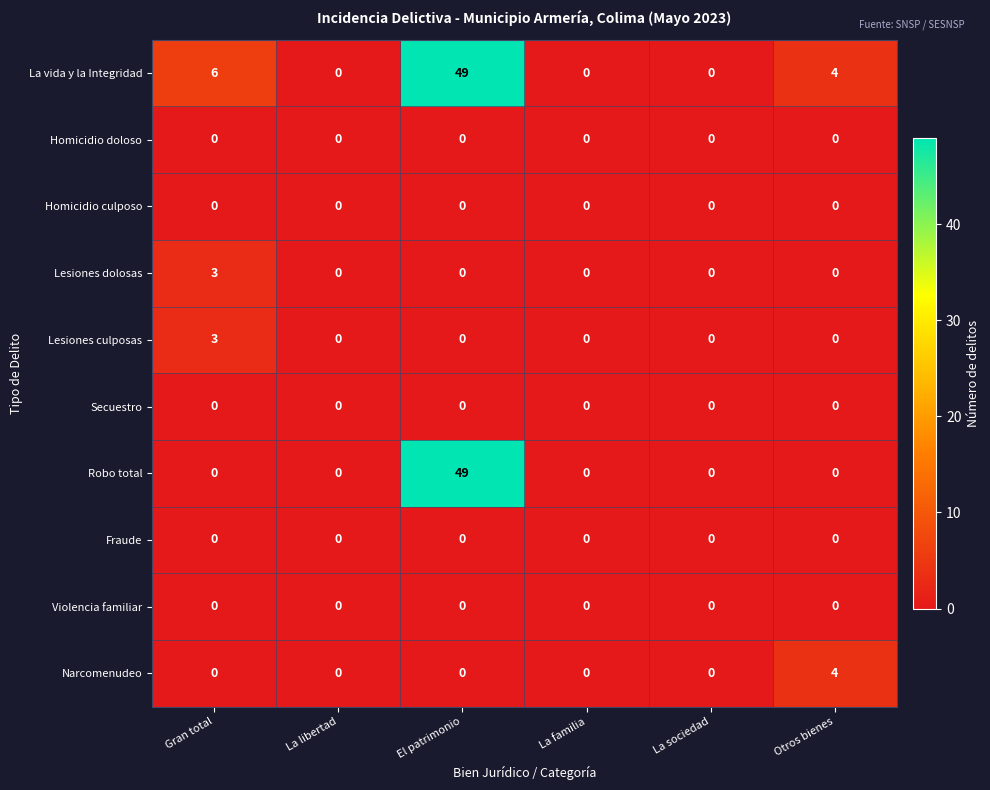

True or false: Narcomenudeo has a value of 0 at La libertad.

True